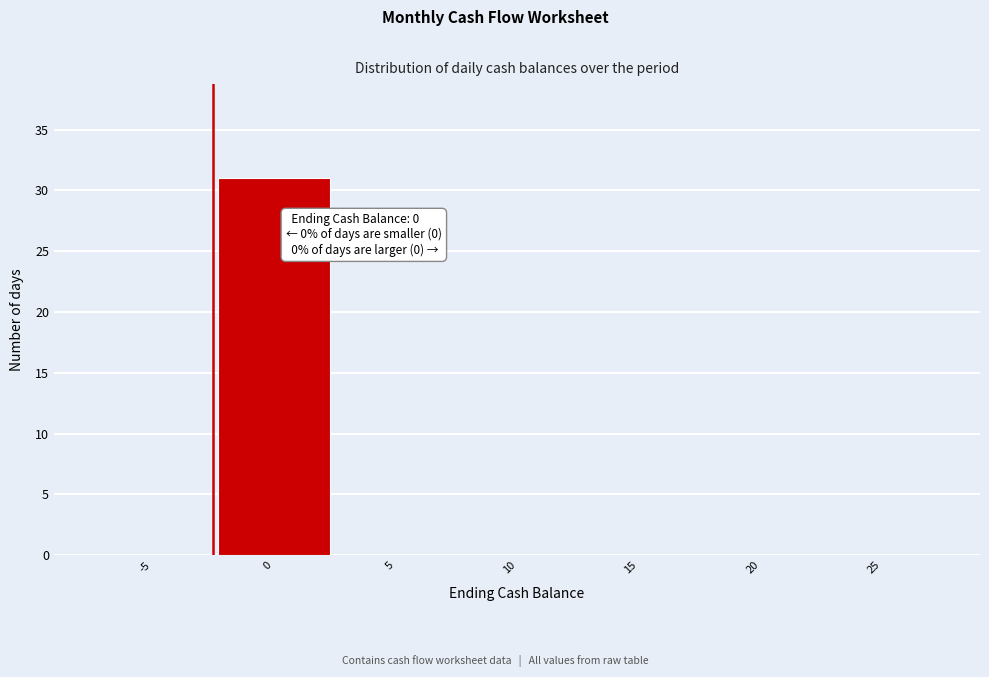

Reading left to right, what are all the values shown in this chart?

-5=0	0=31	5=0	10=0	15=0	20=0	25=0